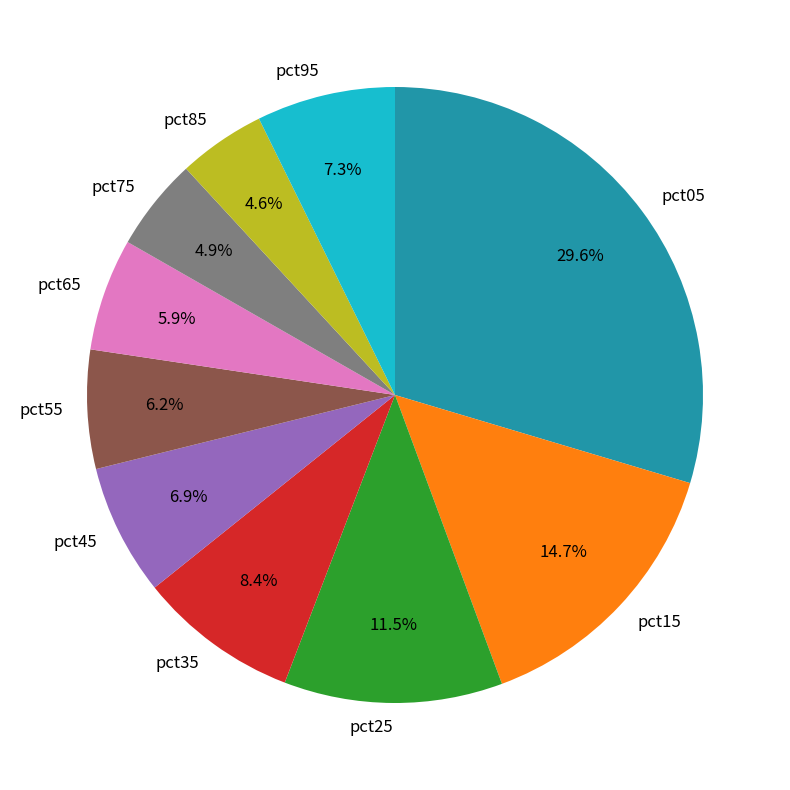

To the nearest percent, what percentage of the pie is pct05?

30%